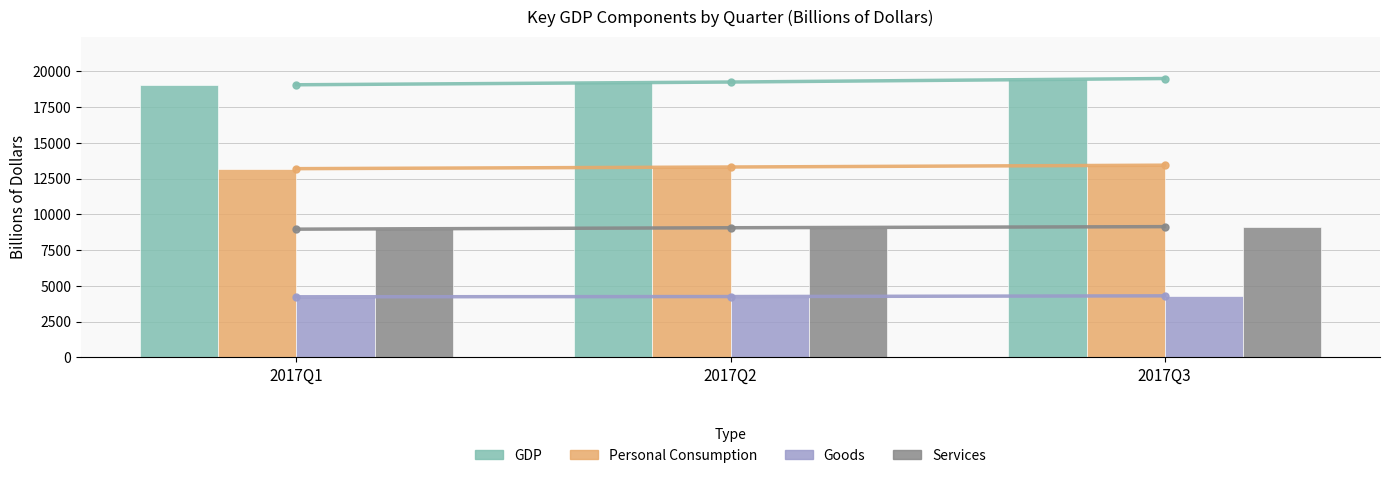

Reading left to right, transcribe all the data shown in this chart.

GDP: 19057.7	19250.0	19495.5
Personal Consumption: 13191.6	13307.0	13434.7
Goods: 4230.8	4247.2	4298.3
Services: 8960.7	9059.8	9136.4